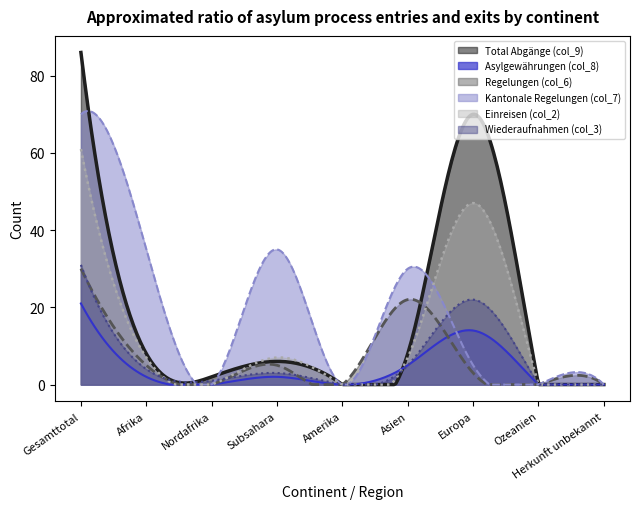

Which series has the widest spread of values?

Total Abgänge (col_9)